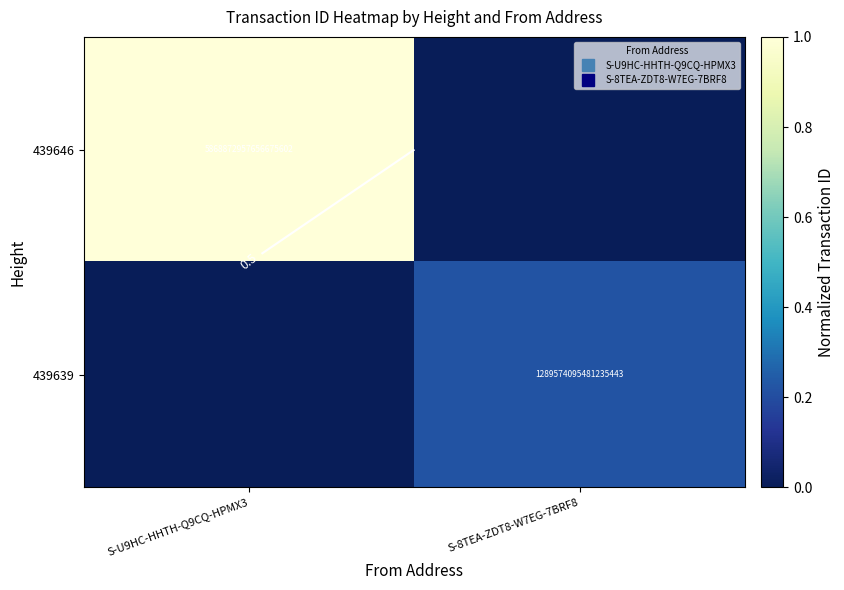

Count the 439639 values in the range 0 to 1.

2